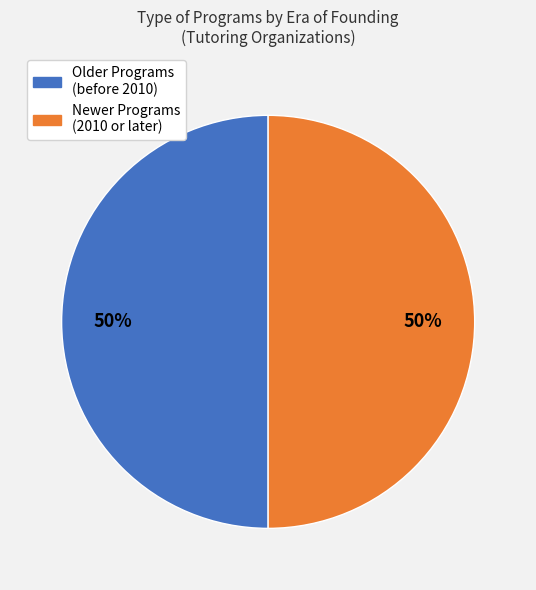

To the nearest percent, what is the average slice percentage?

50%